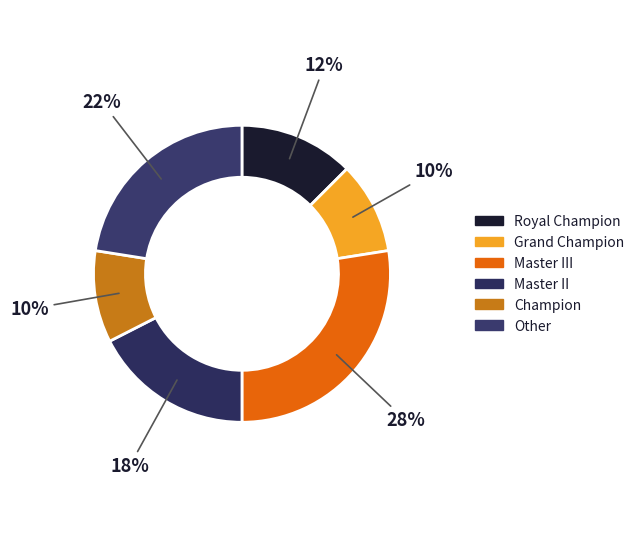

Count the number of slices in the pie.

6